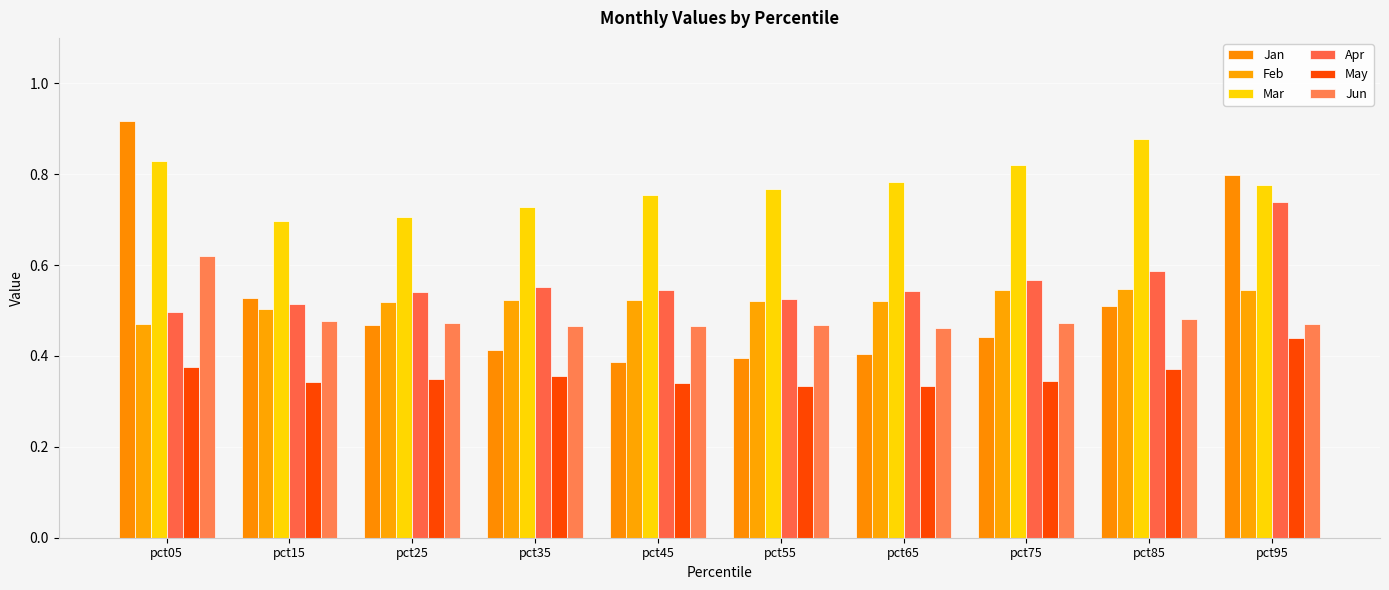

What is the value of the Feb bar at the 7th from the left?

0.5